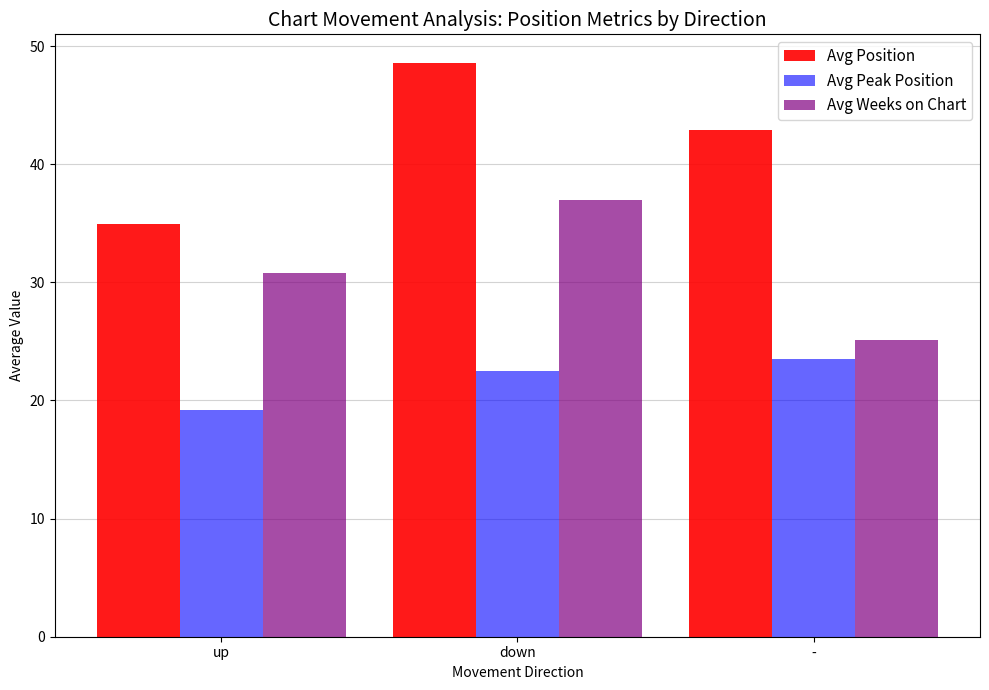

Reading right to left, extract all data points from this chart.

Avg Position: 42.9	48.6	35.0
Avg Peak Position: 23.5	22.5	19.2
Avg Weeks on Chart: 25.1	37.0	30.8